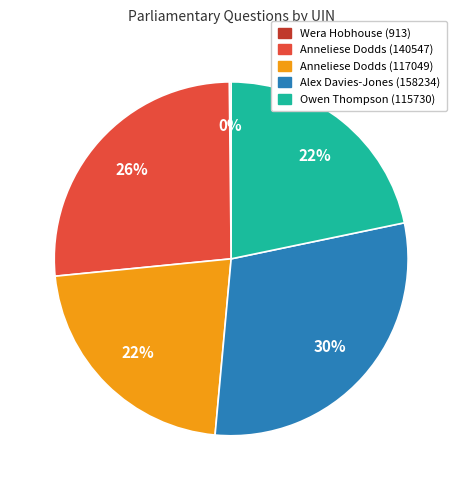

Is the sum of Anneliese Dodds (140547) and Anneliese Dodds (117049) greater than half?

No